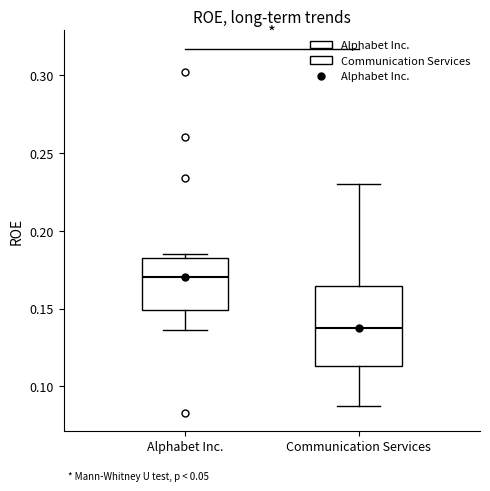

Reading left to right, transcribe this box plot: for each box, give where its median line is, the range the box spans, and where its two whiskers end, as read against the y-axis. The values are not printed on the chart, so give them approximately, as read against the axis.

Alphabet Inc.: median 0.170, box 0.150 to 0.185, whiskers 0.135 to 0.185 (just above the box's upper edge)
Communication Services: median 0.140, box 0.115 to 0.165, whiskers 0.085 to 0.230